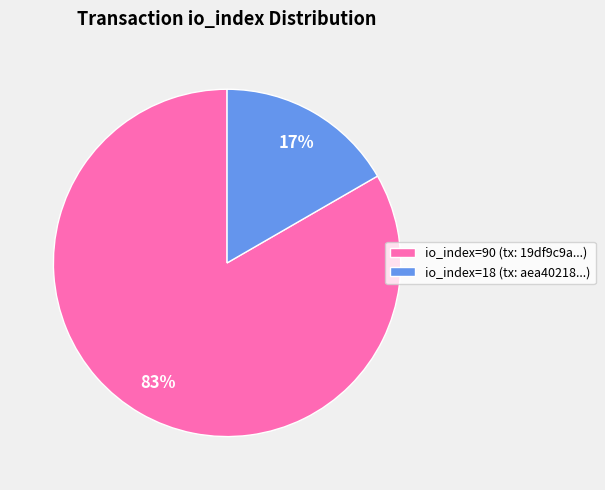

Rank the categories by value from highest to lowest.

io_index=90, io_index=18